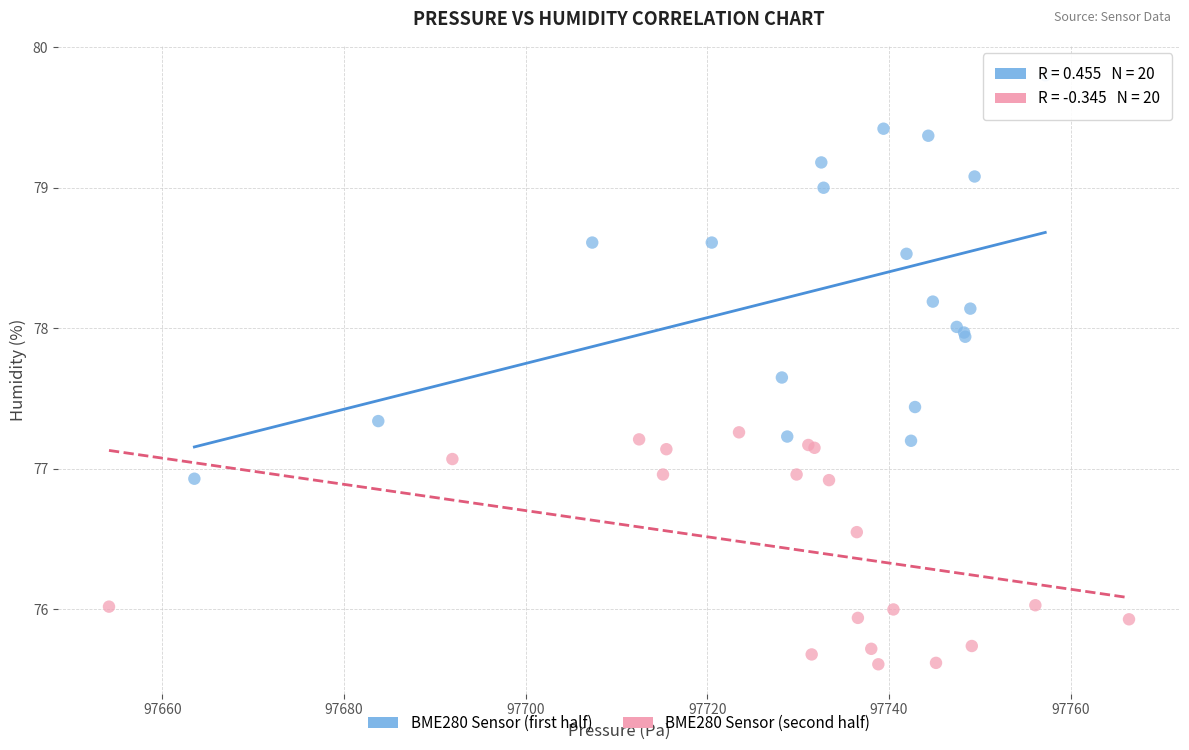

Which series reaches the minimum Y coordinate?

BME280 Sensor (second half)